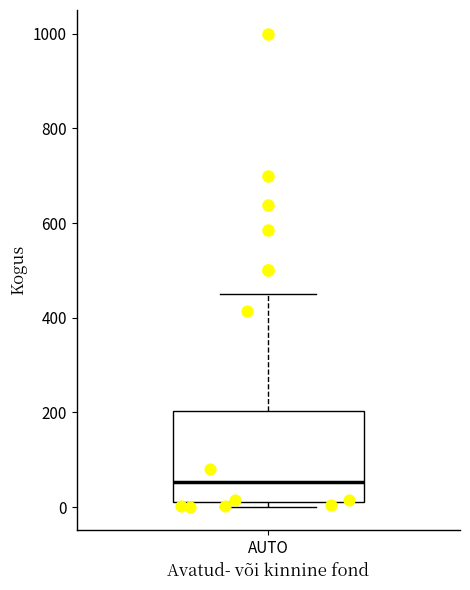

Where does the median line of the box for AUTO sit on the y-axis? The values are not printed on the chart, so give them approximately, as read against the axis.

60